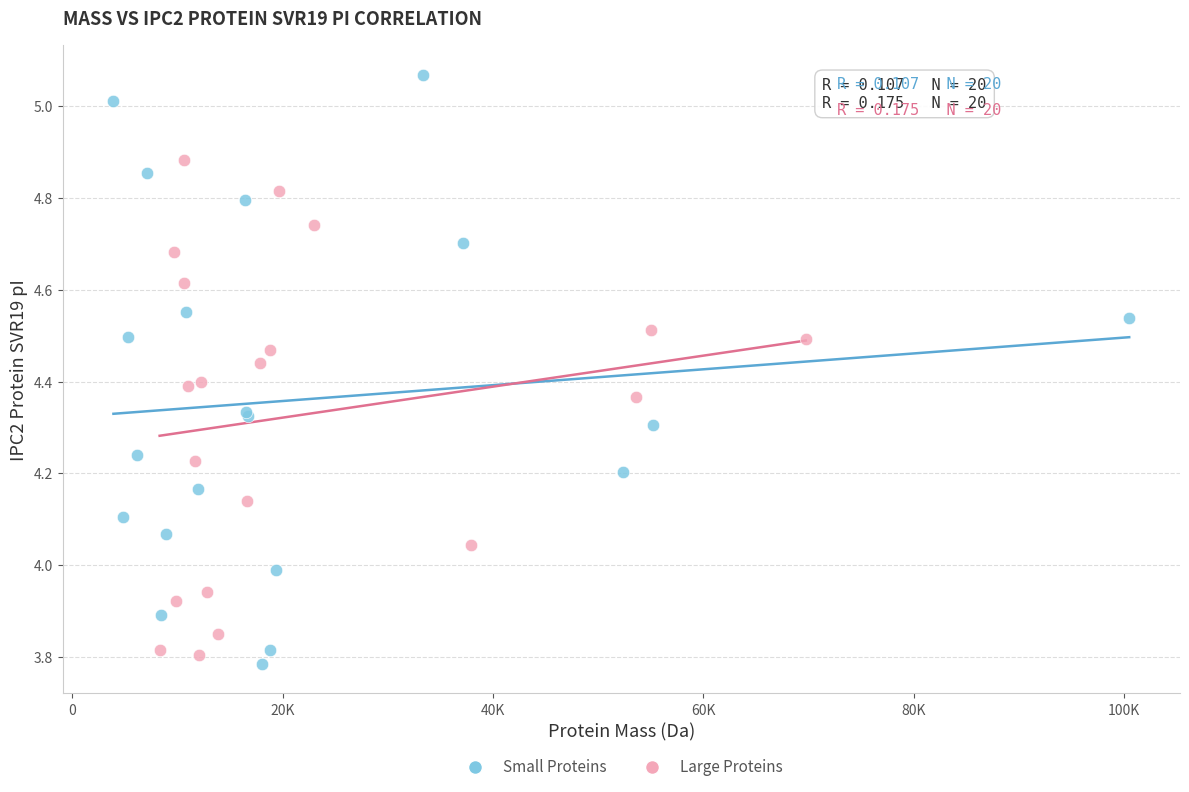

Which series contains the highest Y value?

Small Proteins